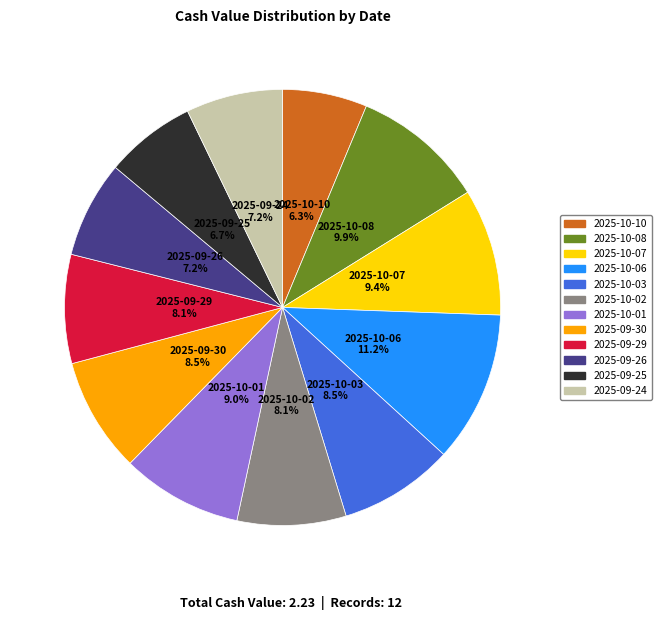

Between 2025-09-26 and 2025-10-07, which is larger?

2025-10-07